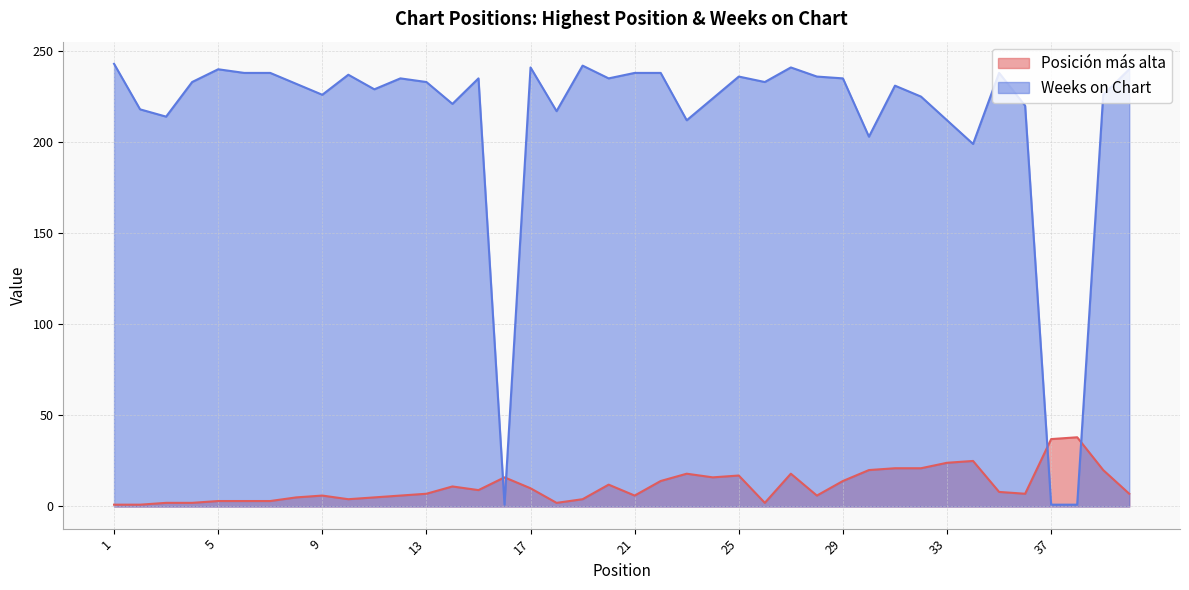

In Weeks on Chart, how many points are lower than both neighbors (excluding endpoints)?

11